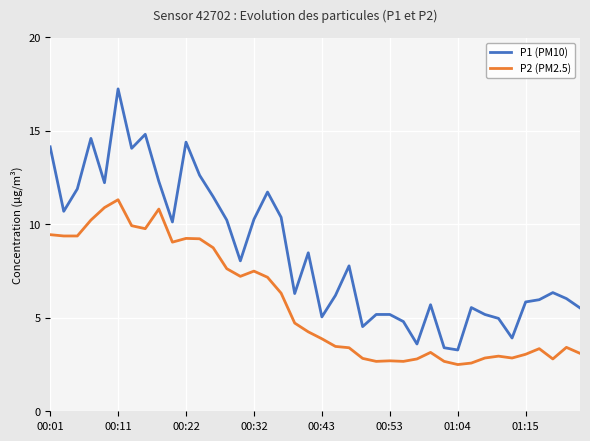

True or false: P2 (PM2.5) and P1 (PM10) intersect in this chart.

False